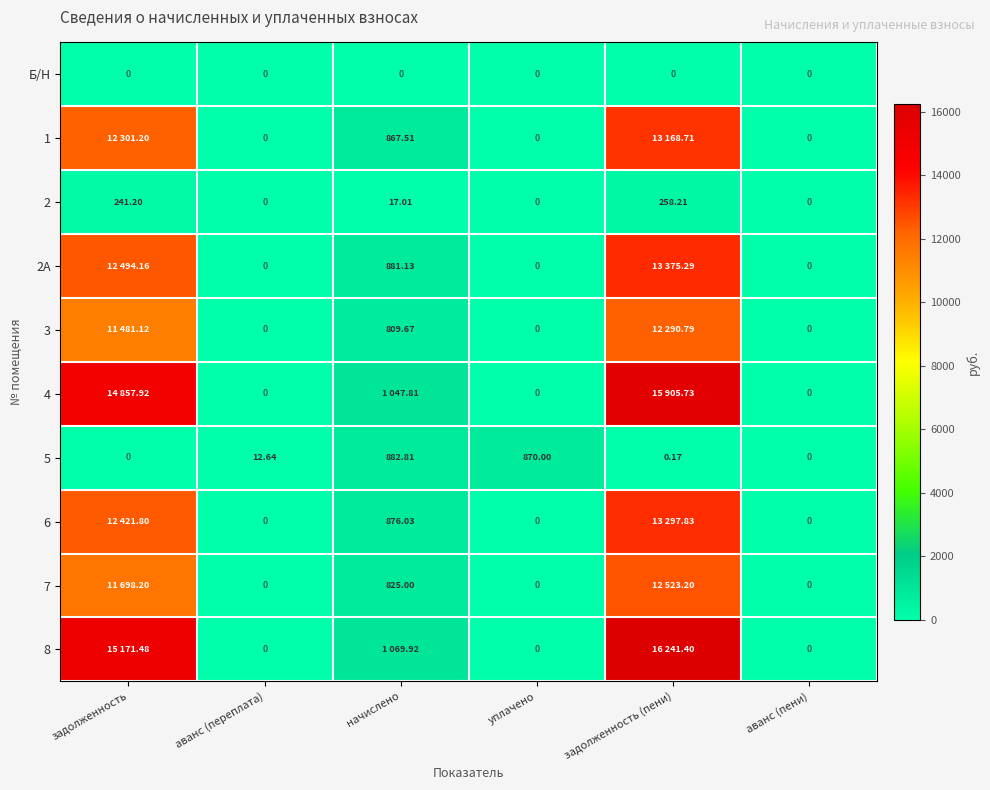

Is the value of 5 at уплачено greater than the value of 6 at аванс (переплата)?

Yes